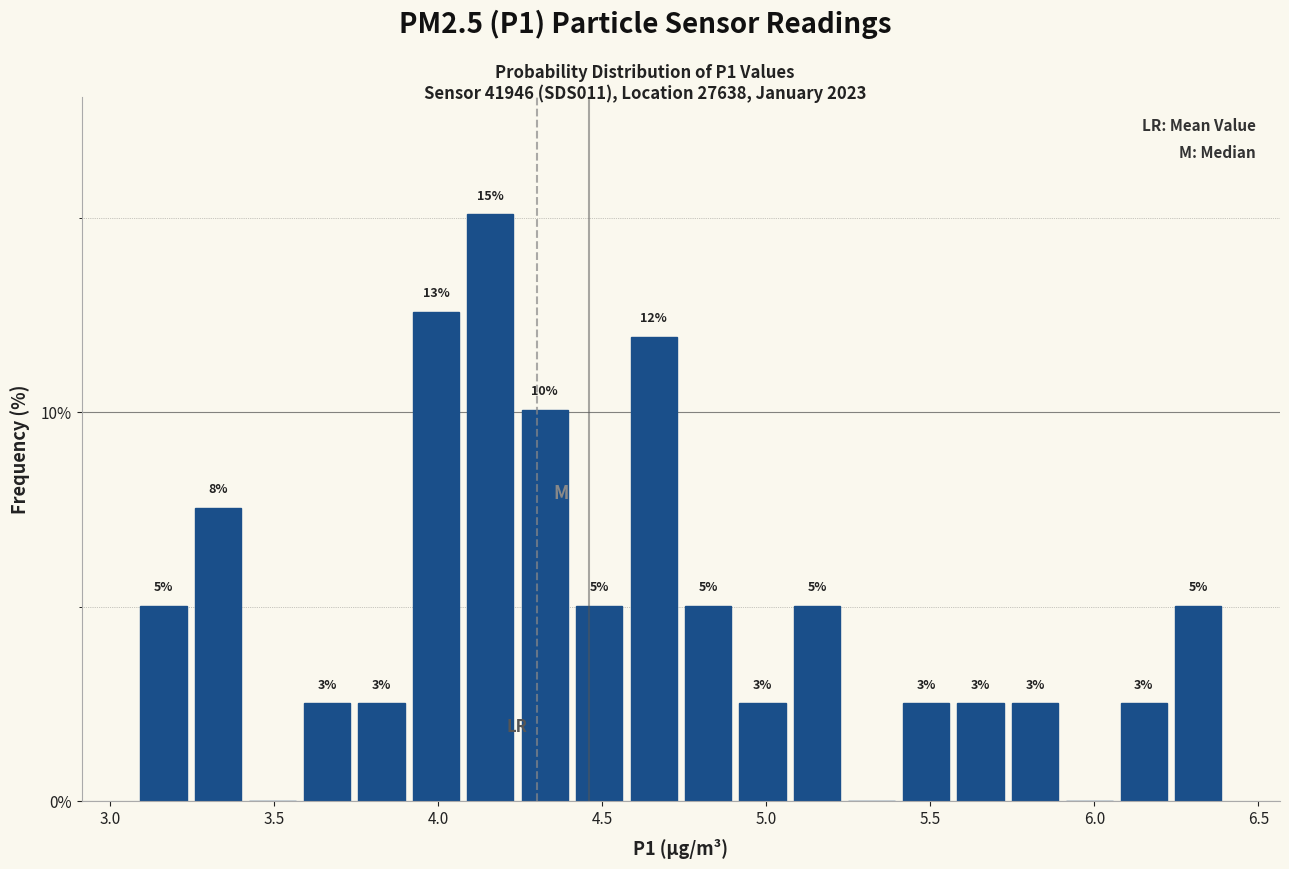

Read against the x-axis, roughly where is the centre of the tallest bar?

4.15